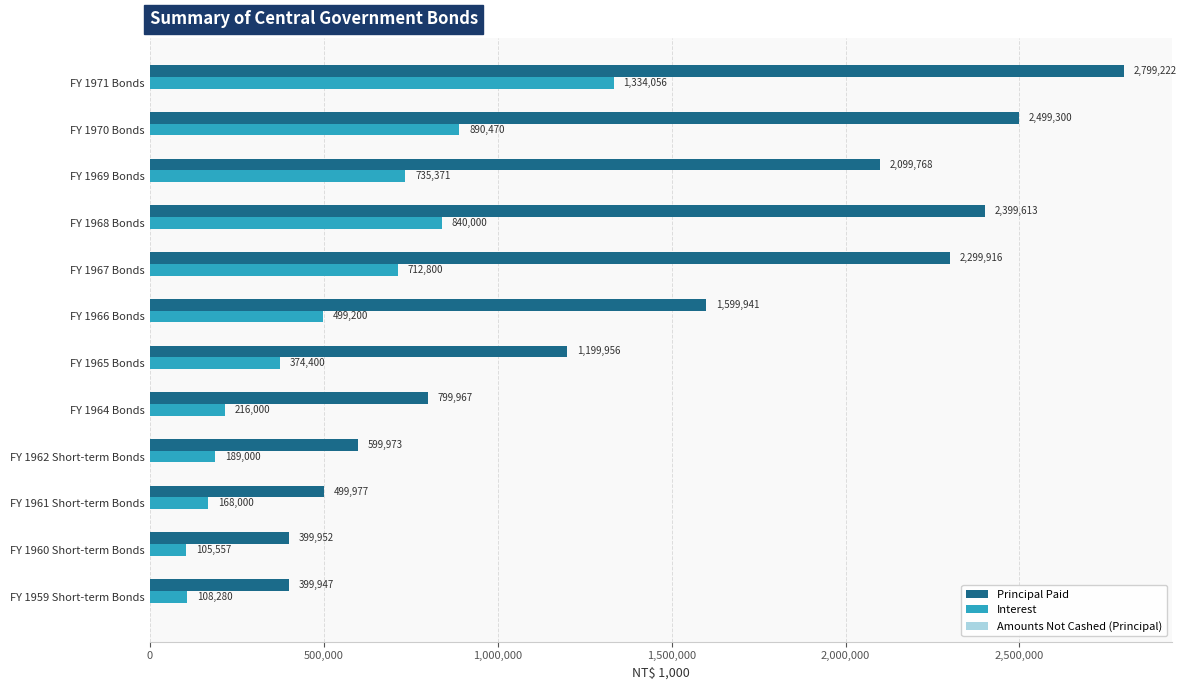

What is the sum of all Interest values?

6173134